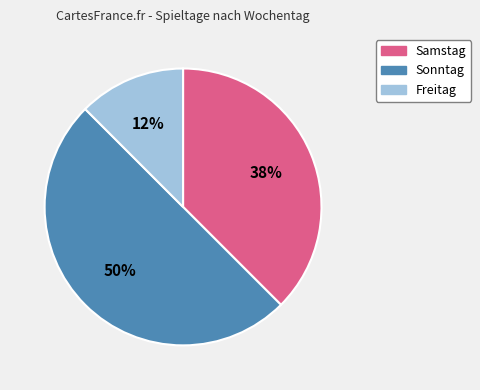

Count the number of slices in the pie.

3